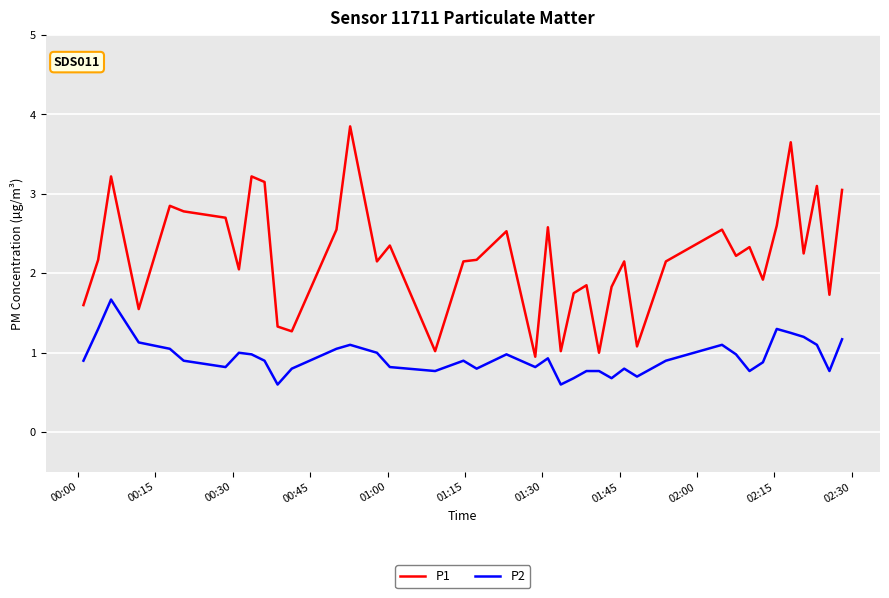

Which series has the widest spread of values?

P1